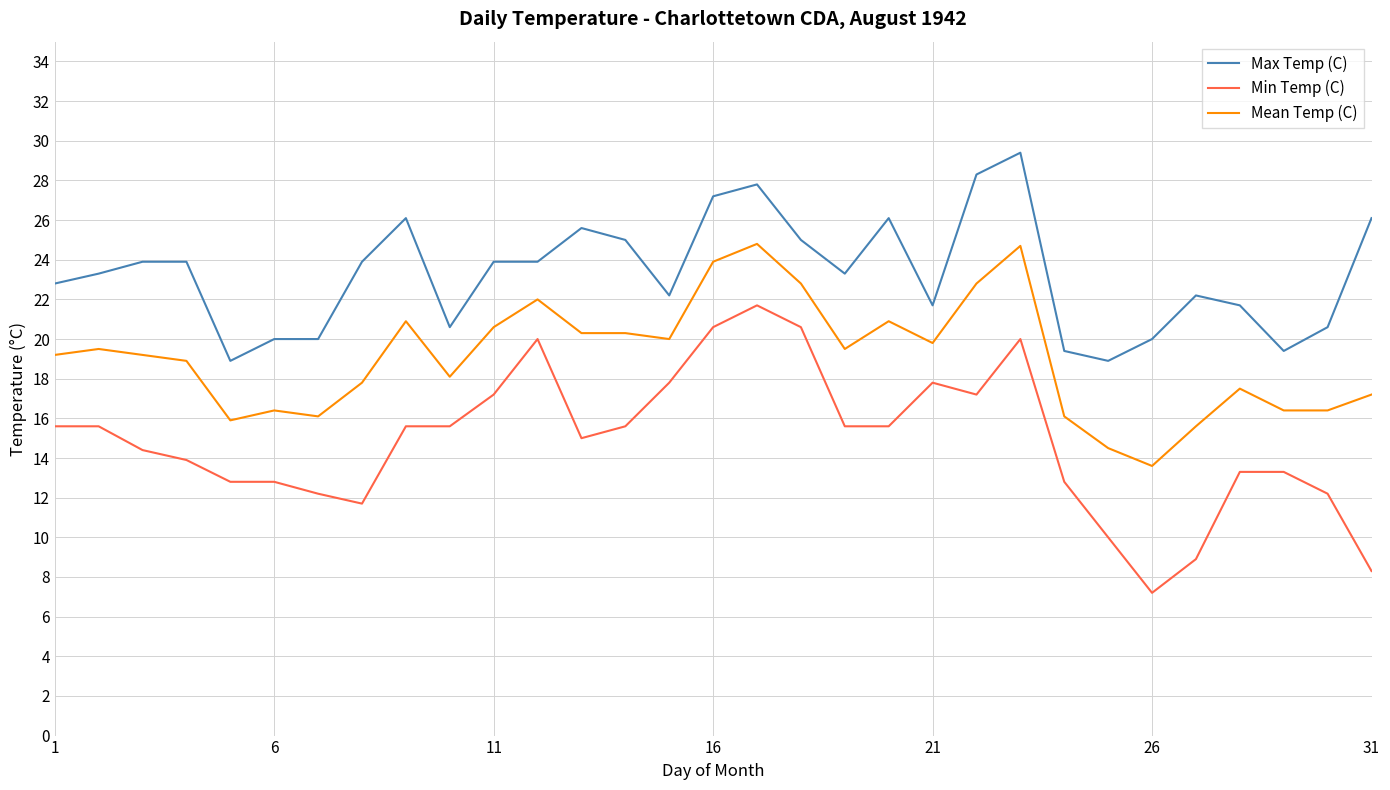

List the series in order of their overall mean, lowest first.

Min Temp (C), Mean Temp (C), Max Temp (C)